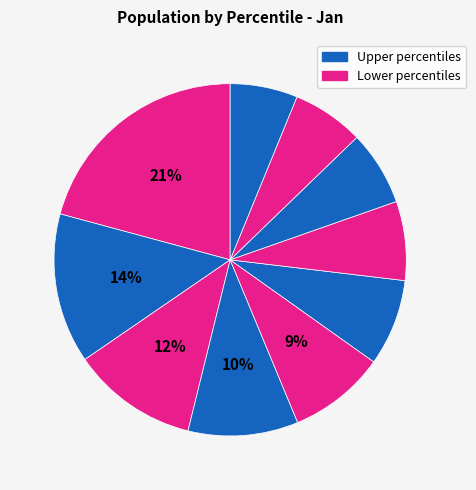

How many slices are in this pie chart?

10